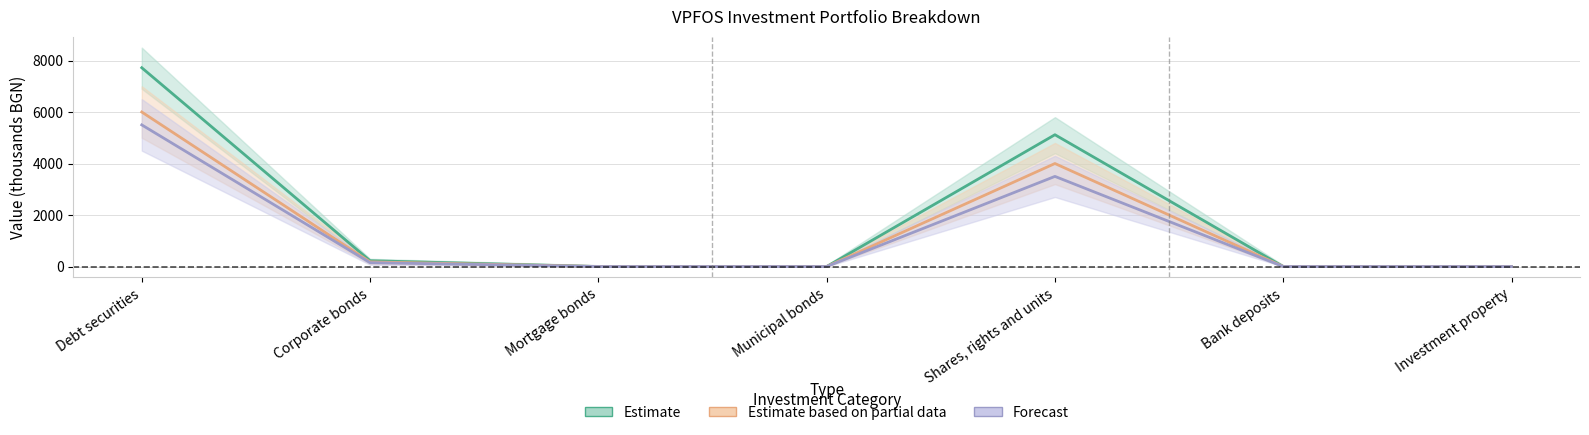

How many interior local peaks does the Estimate based on partial data series have?

1